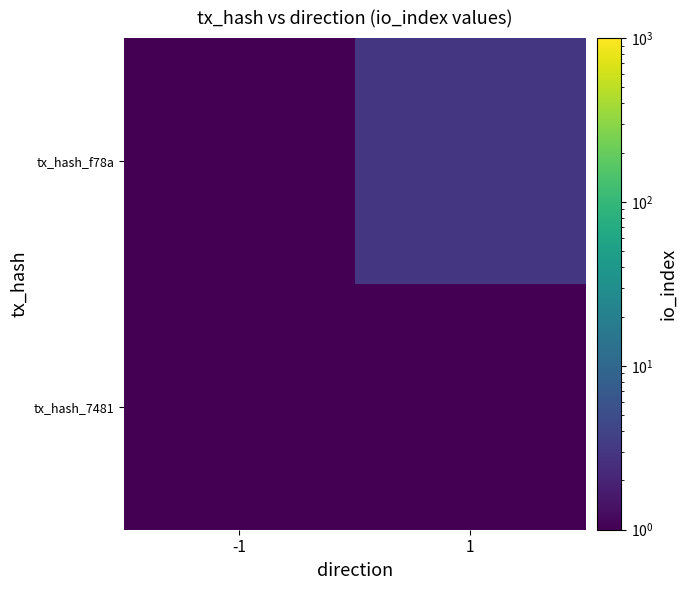

Rank the series by their average value, from lowest to highest.

tx_hash_7481, tx_hash_f78a